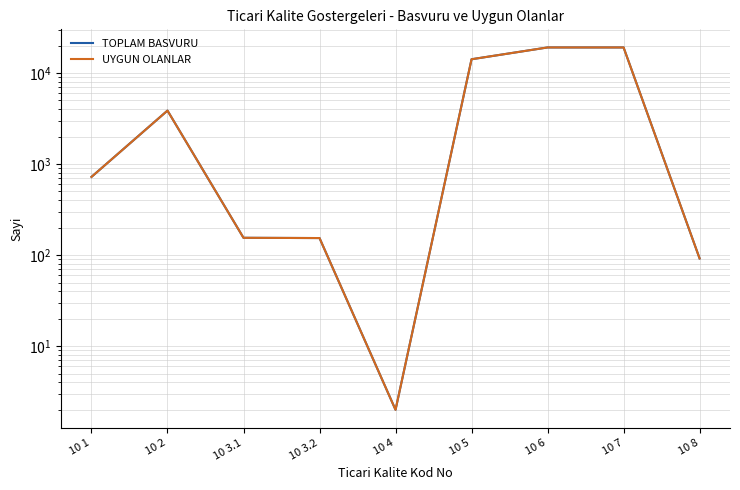

What is the average value of the TOPLAM BASVURU series?

6374